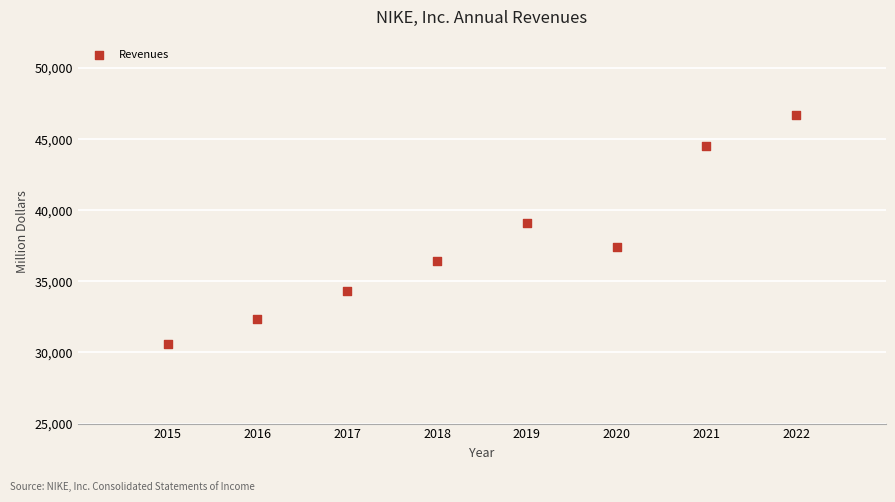

What is the range of Y values (max minus min)?

16109